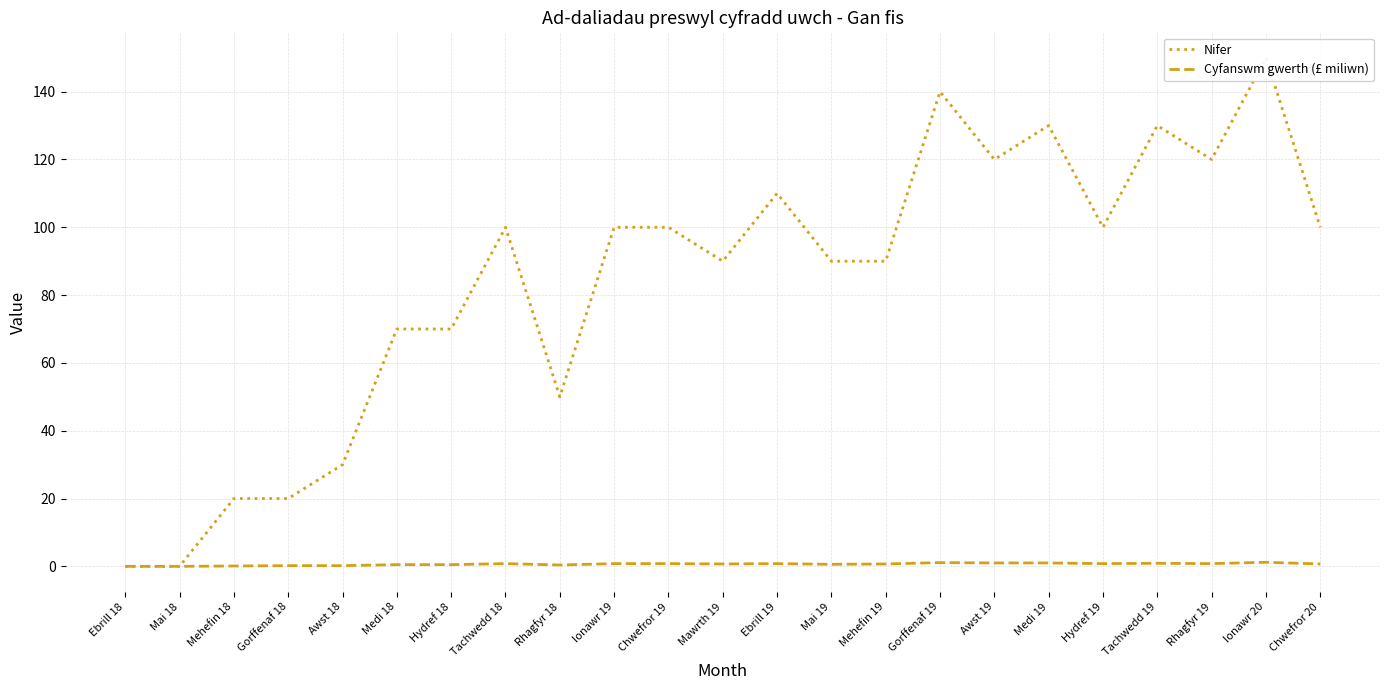

At which label is Cyfanswm gwerth (£ miliwn) closest to 0?

Ebrill 18